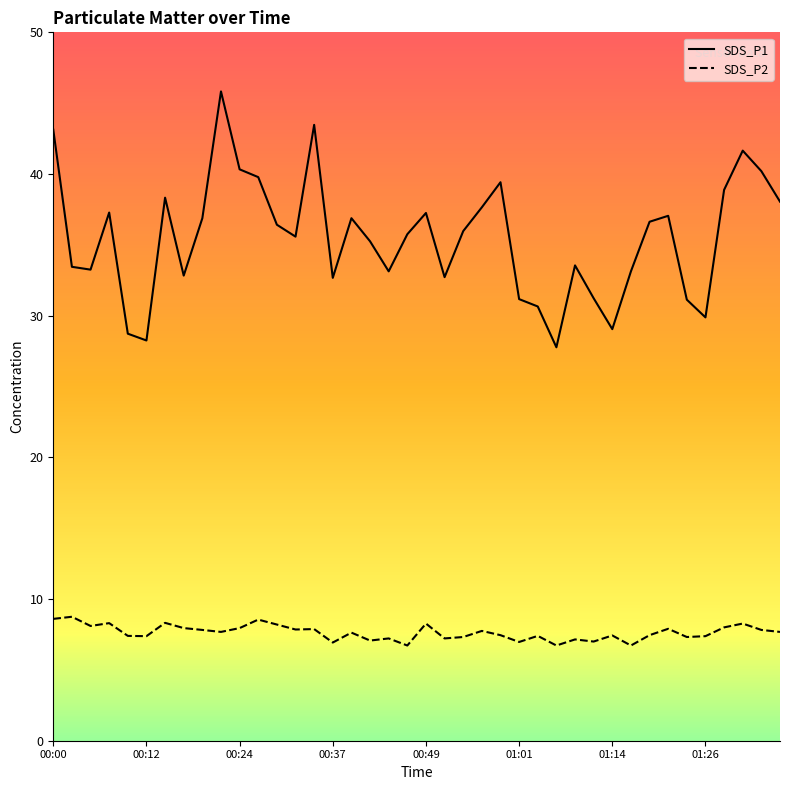

What is the difference between the SDS_P1 values at 01:08 and 00:05?

0.3